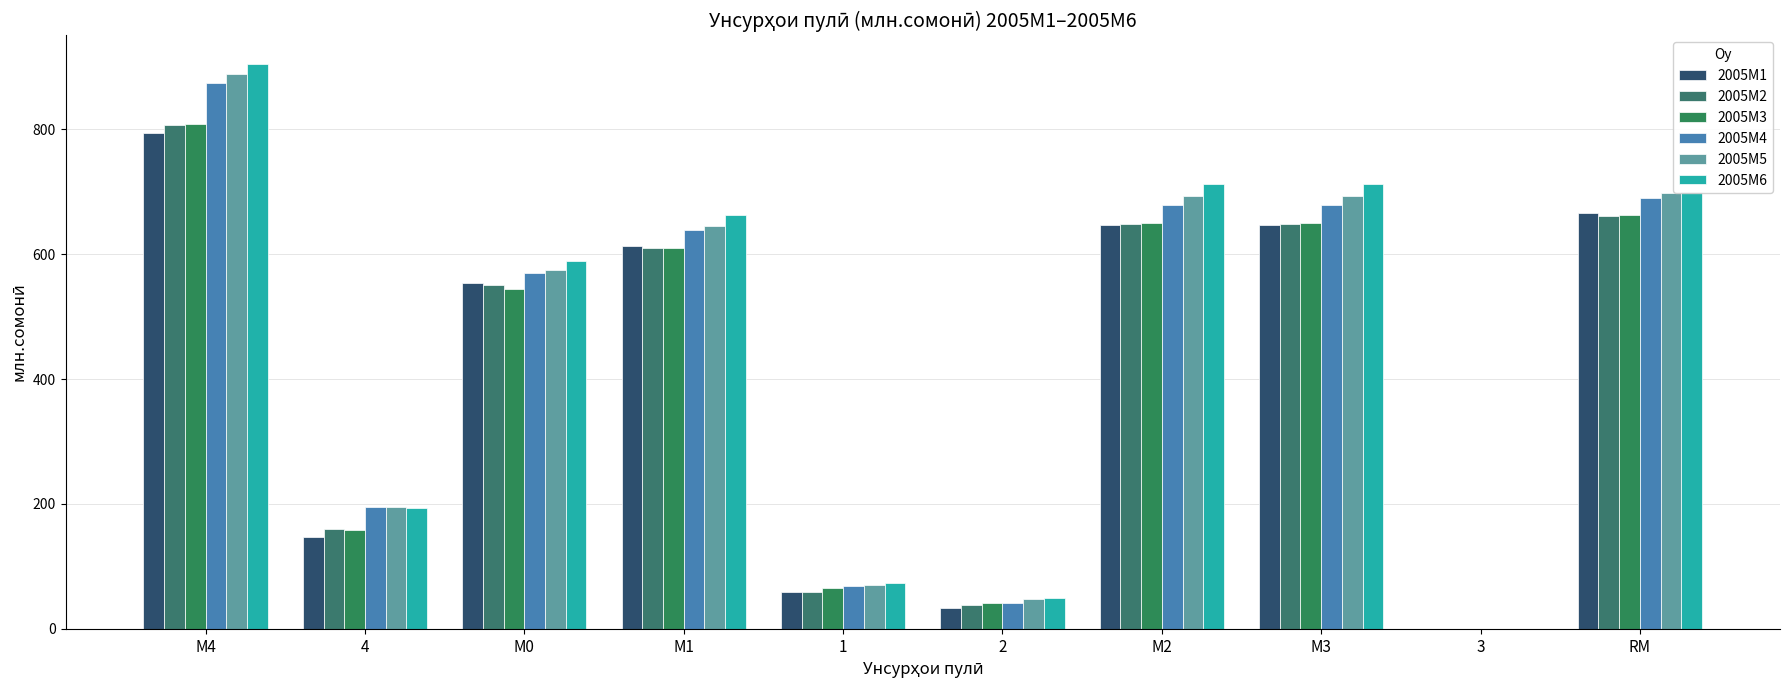

At which label does 2005M3 first exceed 609?

М4